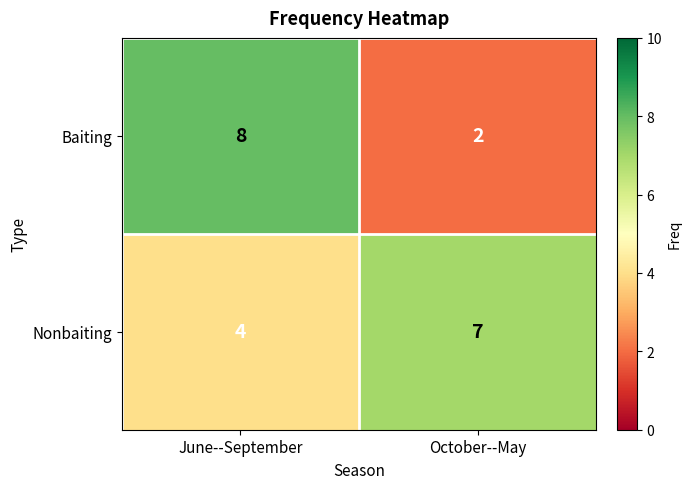

Count the number of data series in this chart.

2